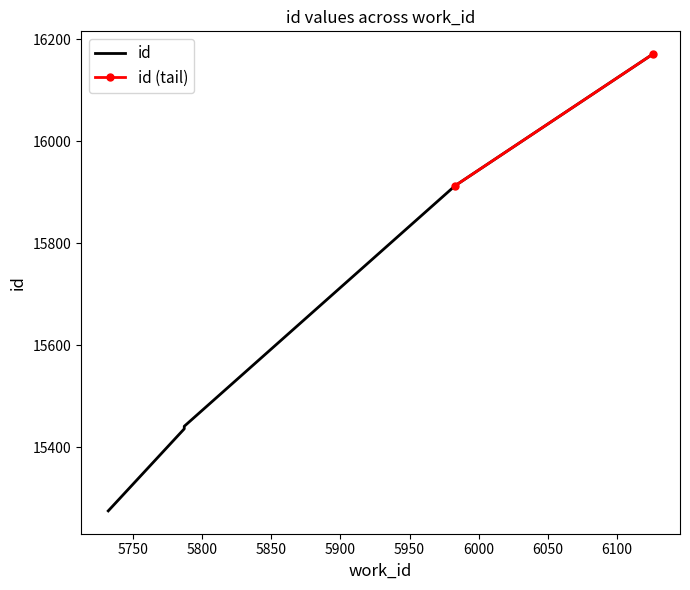

What is the approximate value at 5787, to the nearest 10?

15440